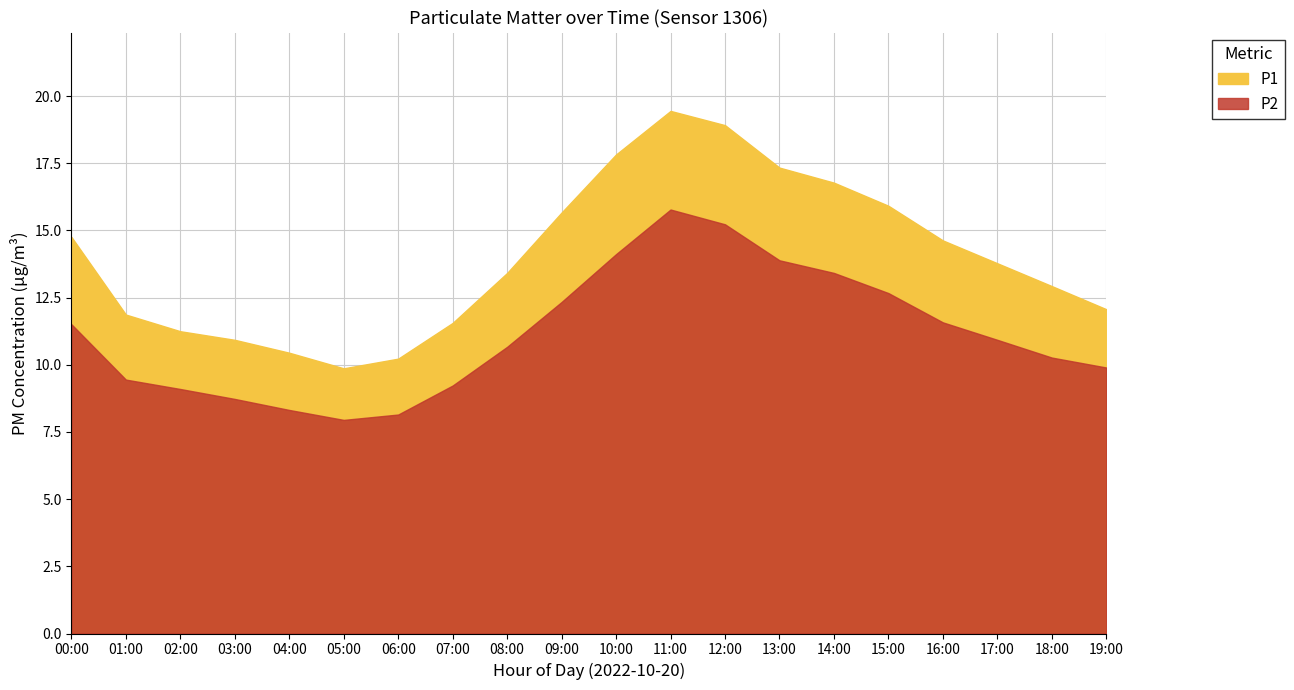

What is the total value across all series at 11:00?

35.2